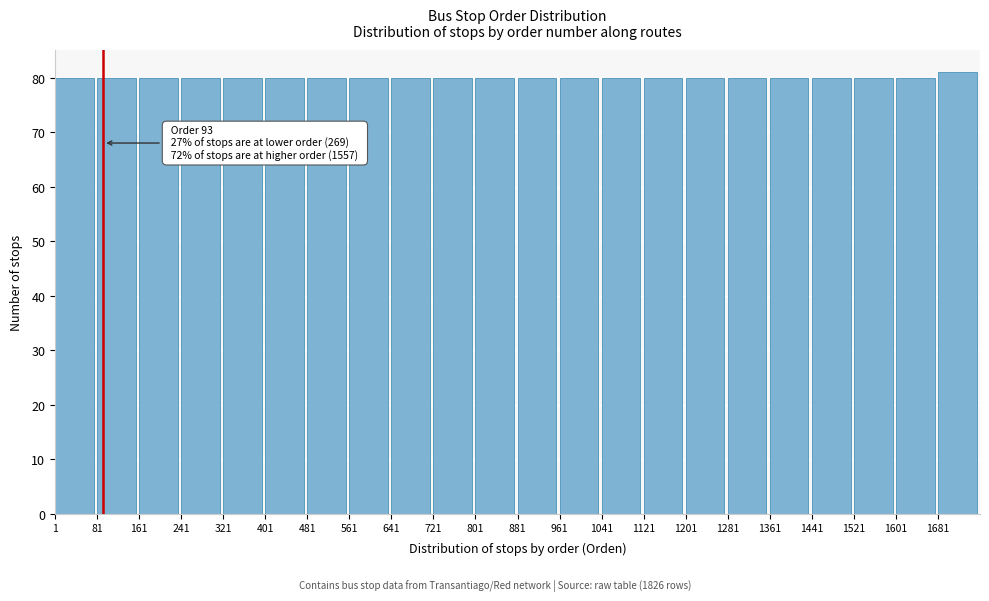

Over which range of the x-axis is the bar tallest?

1681 to 1761